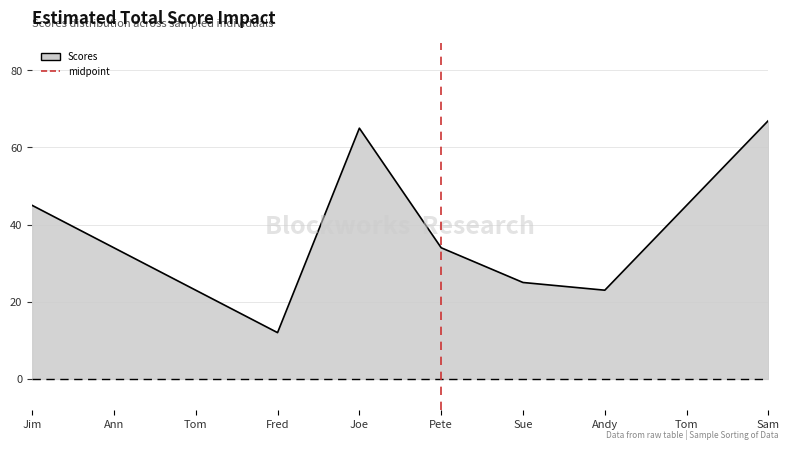

Where is the data nearest to the value 39?

Ann